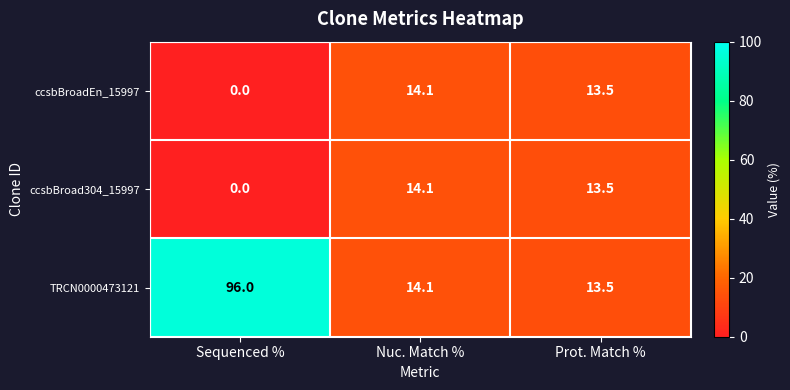

Reading right to left, transcribe all the data shown in this chart.

ccsbBroadEn_15997: 13.5	14.1	0.0
ccsbBroad304_15997: 13.5	14.1	0.0
TRCN0000473121: 13.5	14.1	96.0